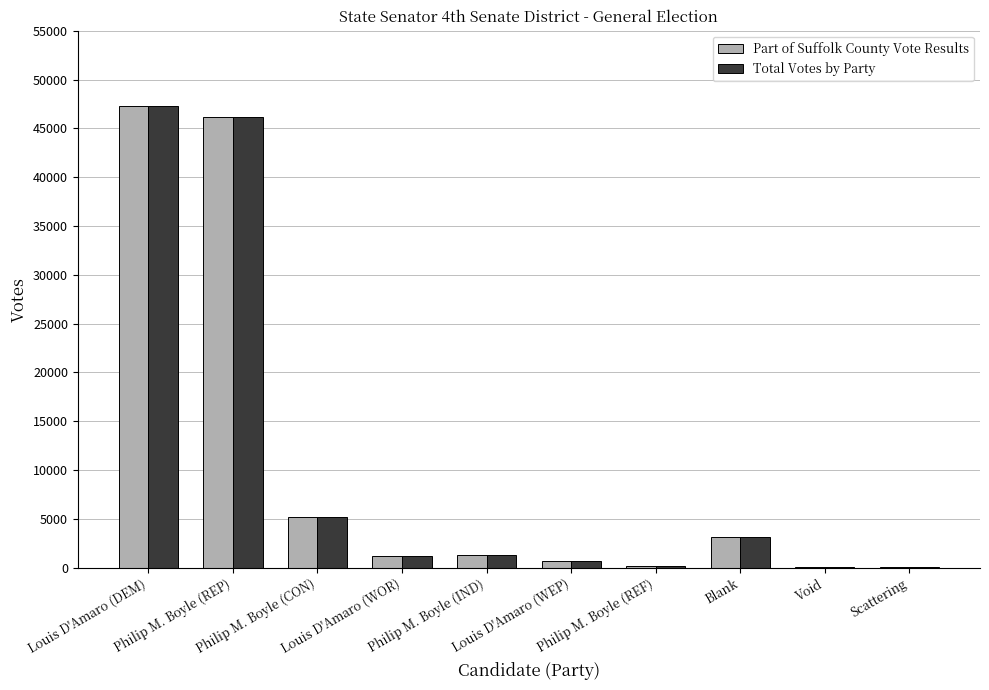

What is the sum of all Part of Suffolk County Vote Results values?

105052